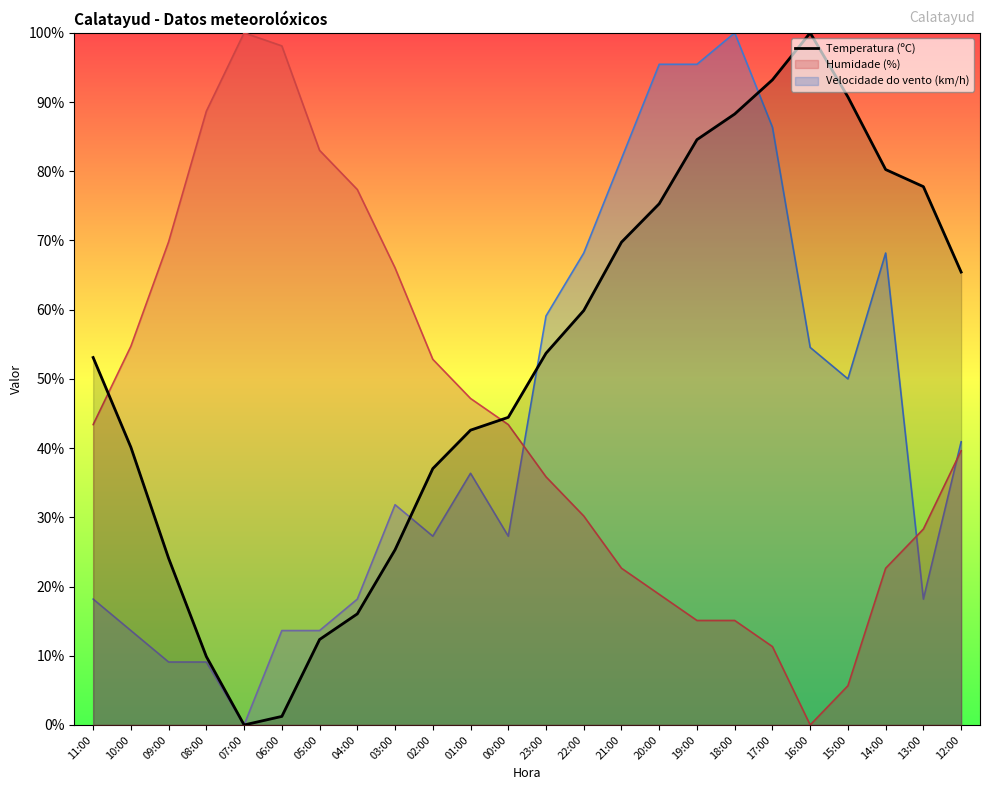

Does the chart have visible grid lines?

No